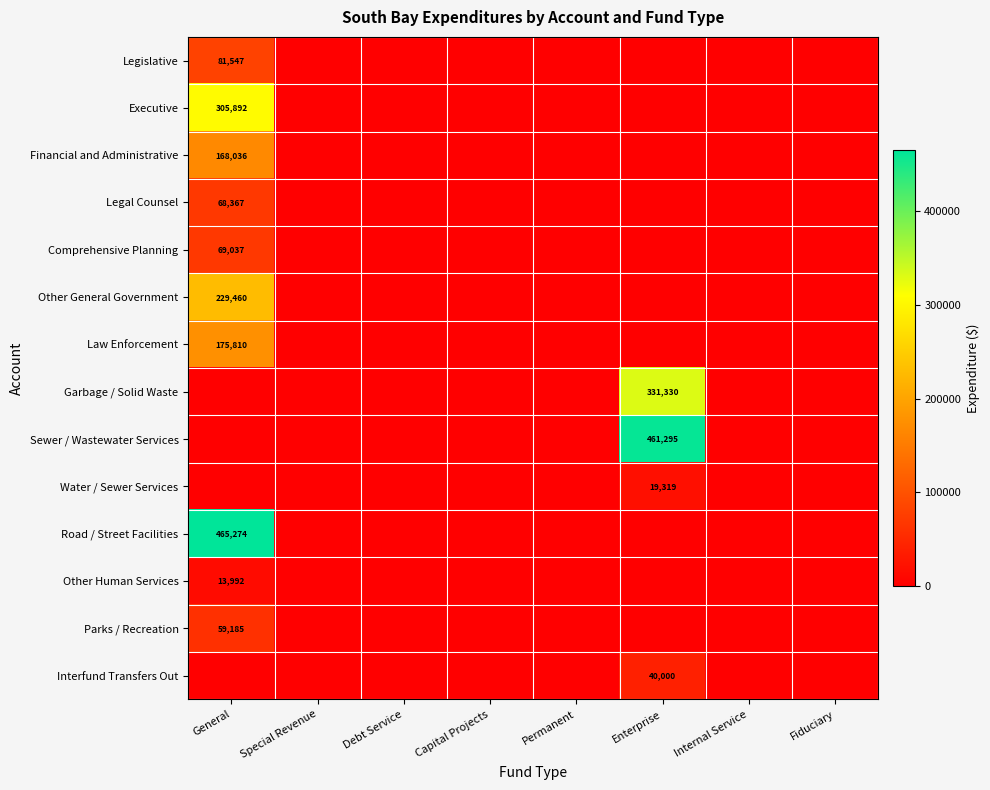

At which category is the sum across all series the highest?

General